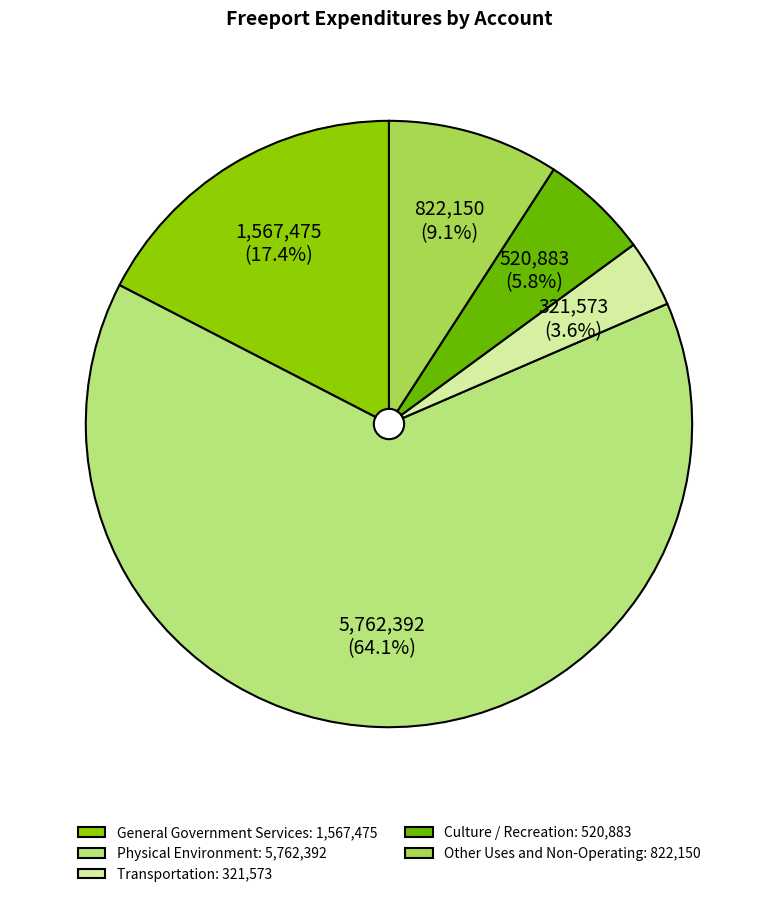

Count the number of slices in the pie.

5